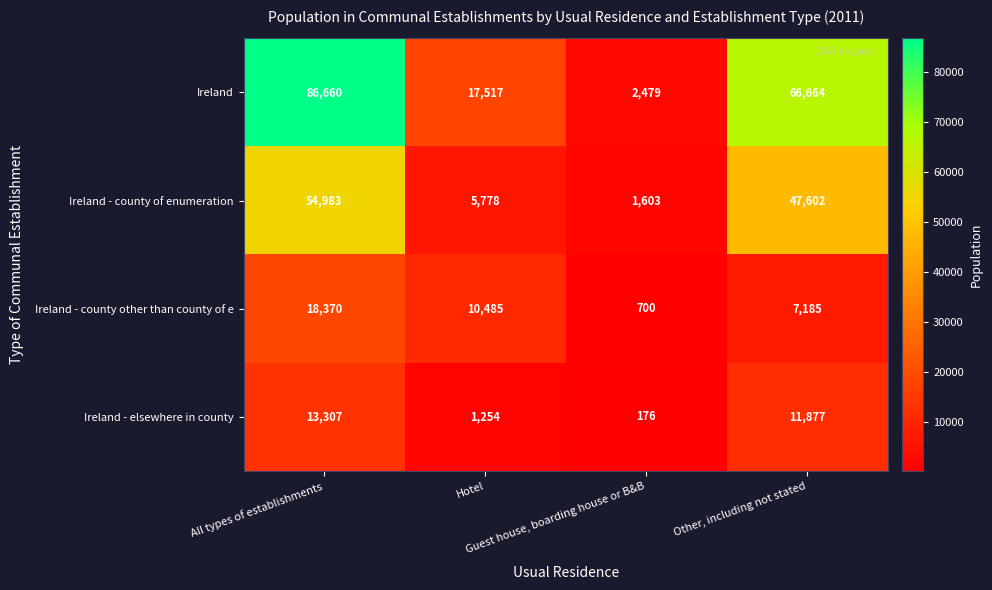

List the series in order of their peak value, lowest first.

Ireland - elsewhere in county, Ireland - county other than county of e, Ireland - county of enumeration, Ireland